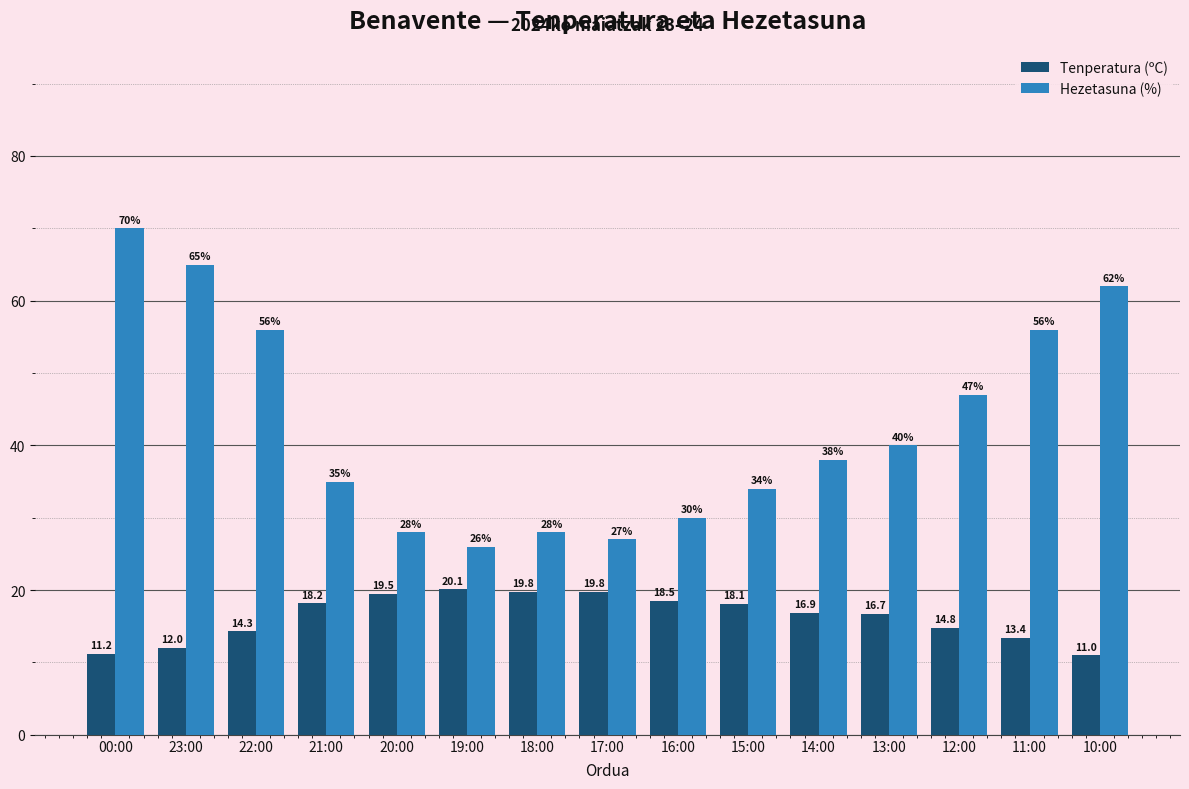

What is the label of the 2nd bar from the right?

11:00